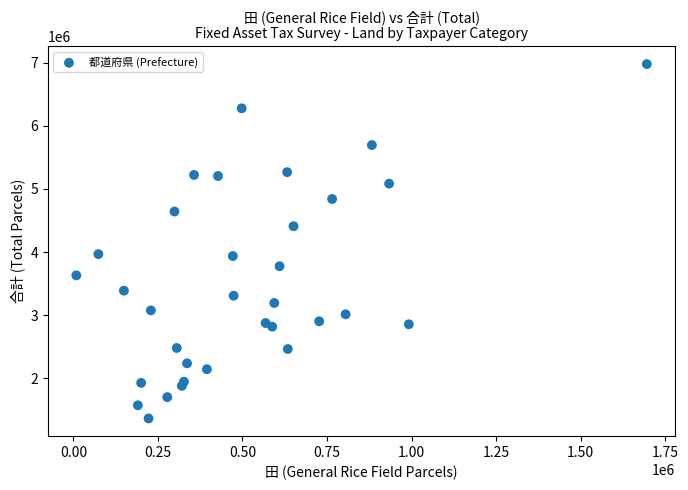

What is the range of Y values (max minus min)?

5618662